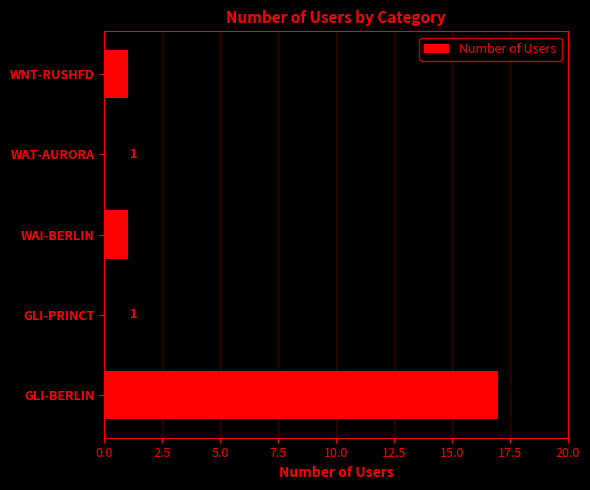

The chart shows a value of 1 at WAT-AURORA. True or false?

True